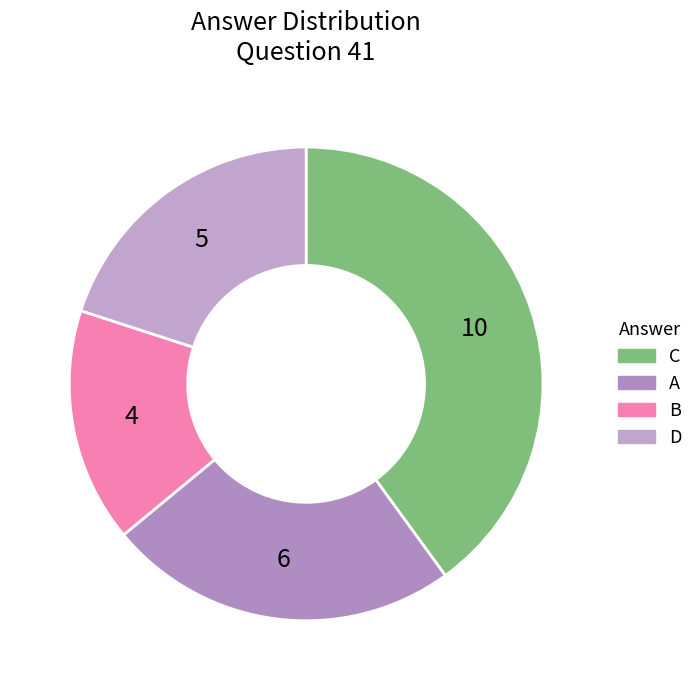

Which has a higher value, A or B?

A